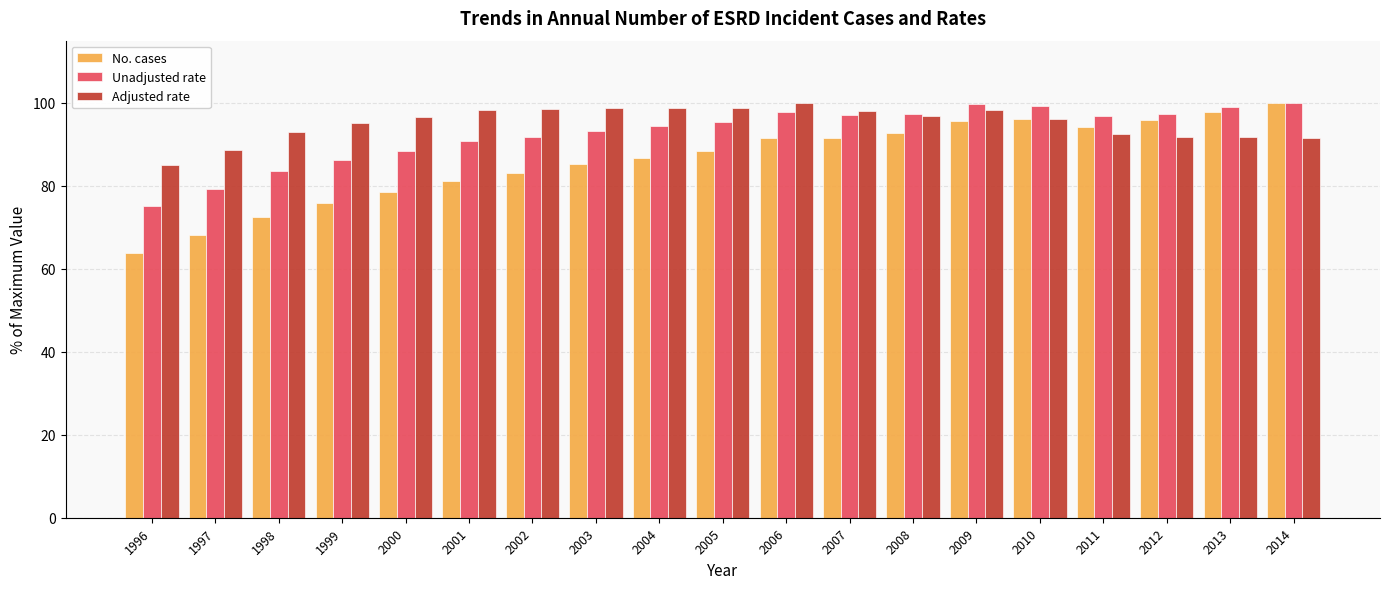

What is the difference between the second highest and minimum values in the No. cases series?

34.1